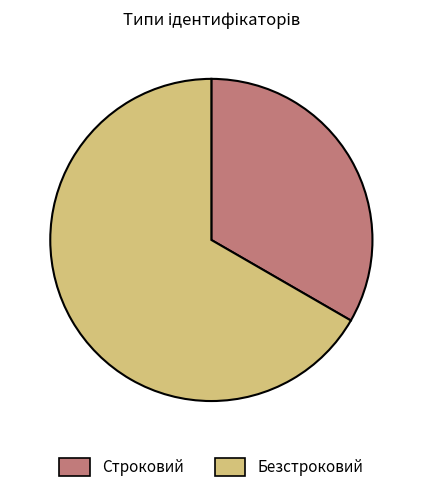

Does Безстроковий account for over 50% of the chart?

Yes